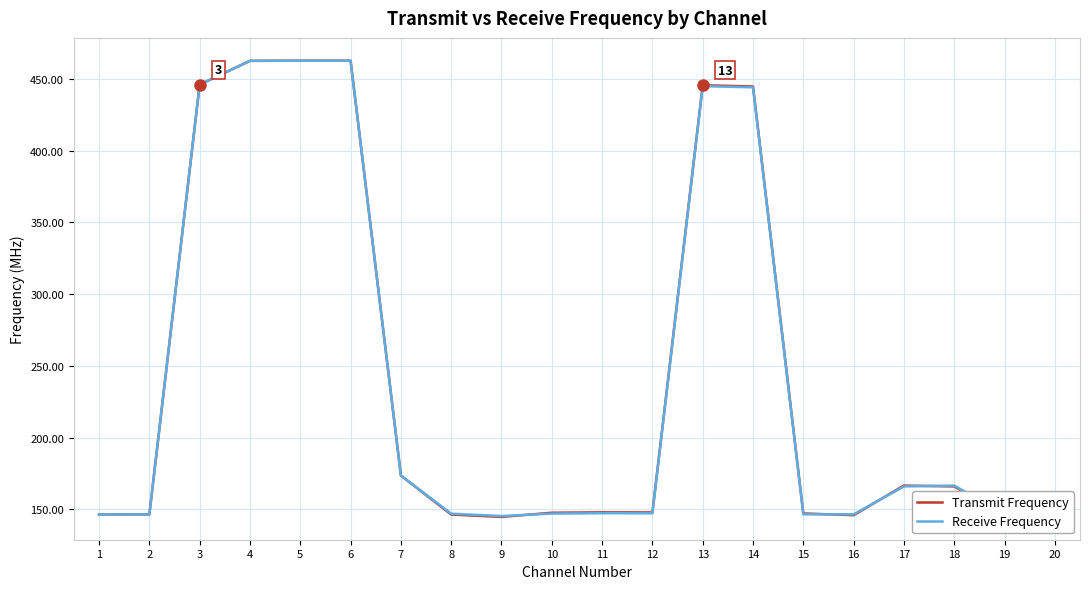

What is the highest value of the Transmit Frequency series?

462.7